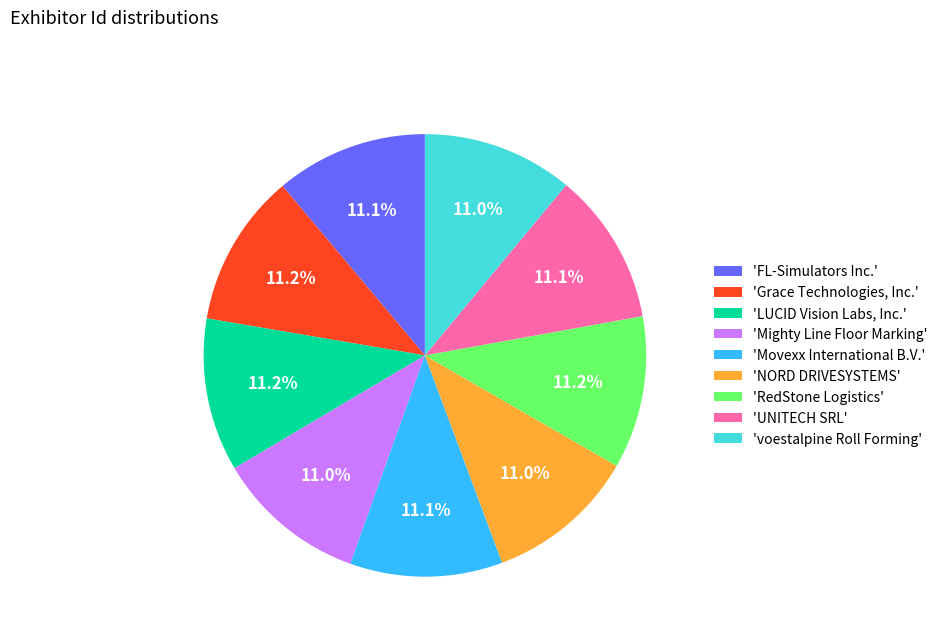

Is 'Mighty Line Floor Marking' the majority of the pie?

No